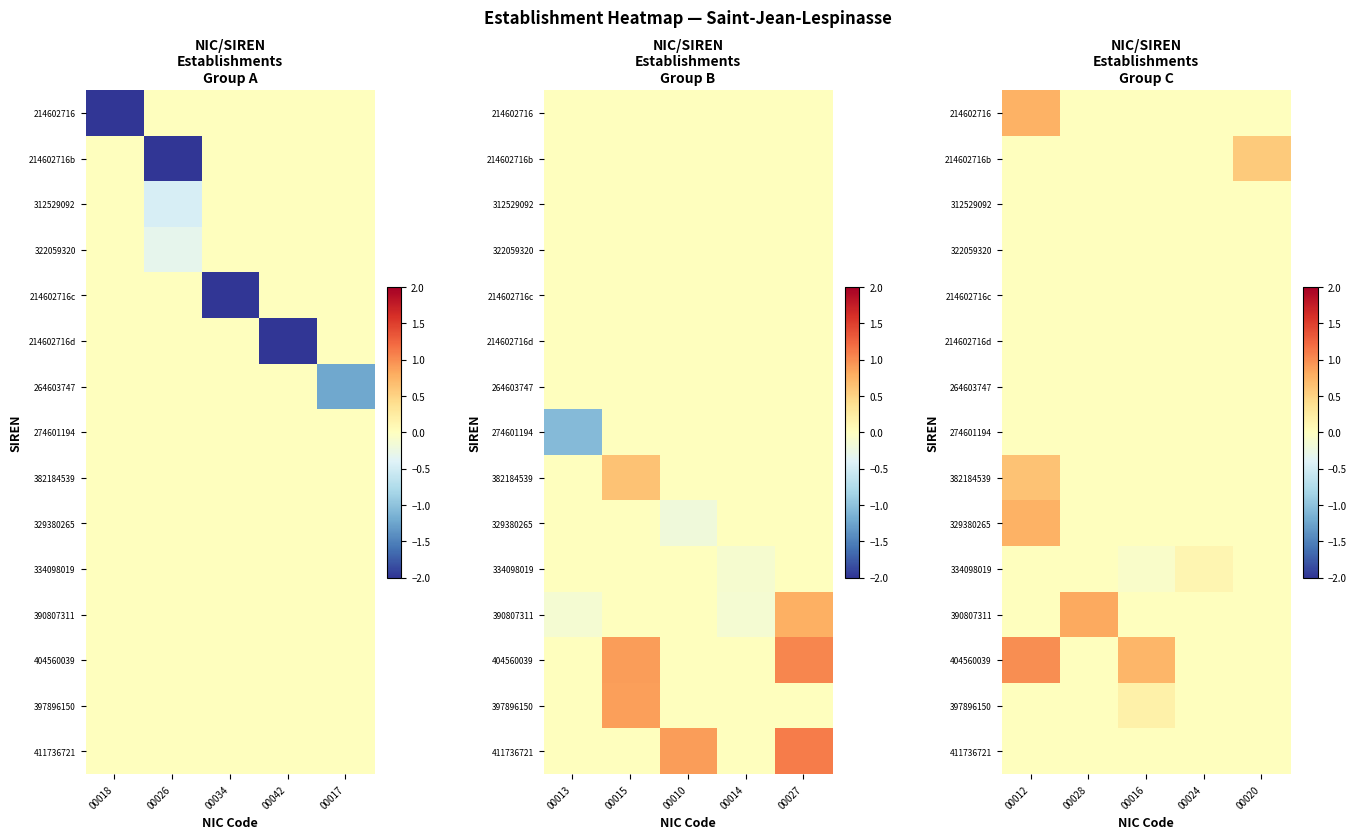

Between 00034 and 00026, which is larger?

00034